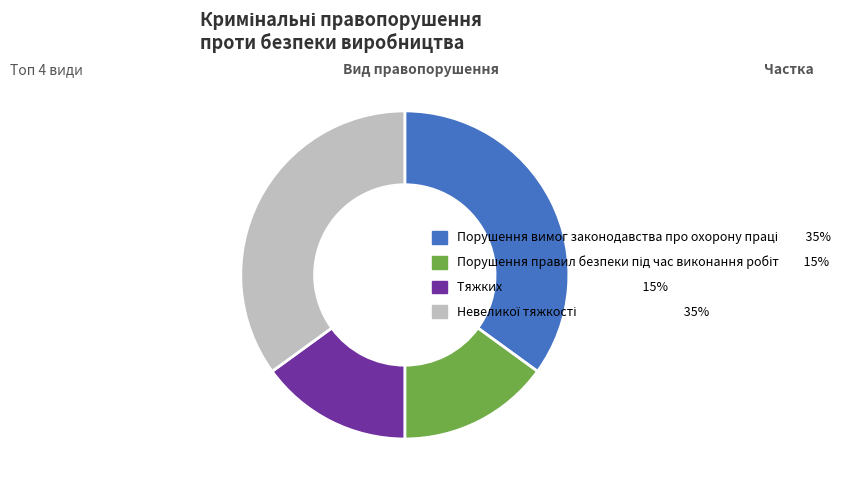

How many segments does this pie chart have?

4